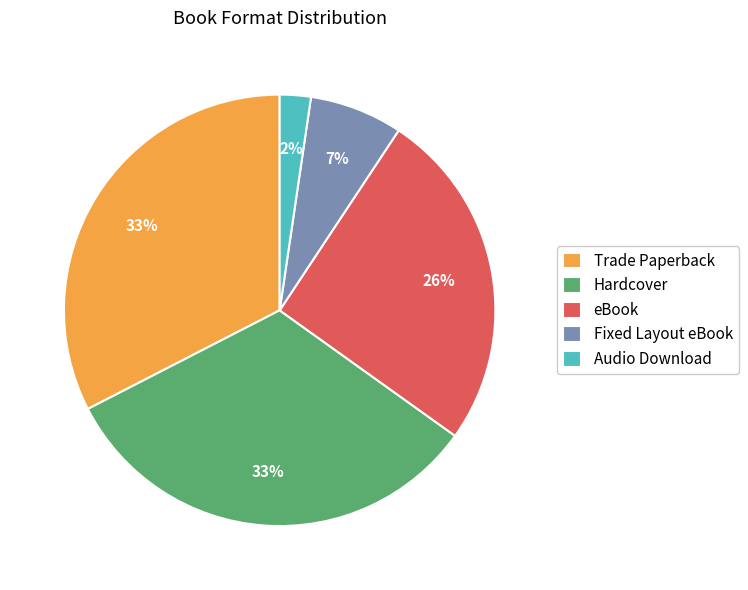

Is there any slice that represents more than half of the pie?

No